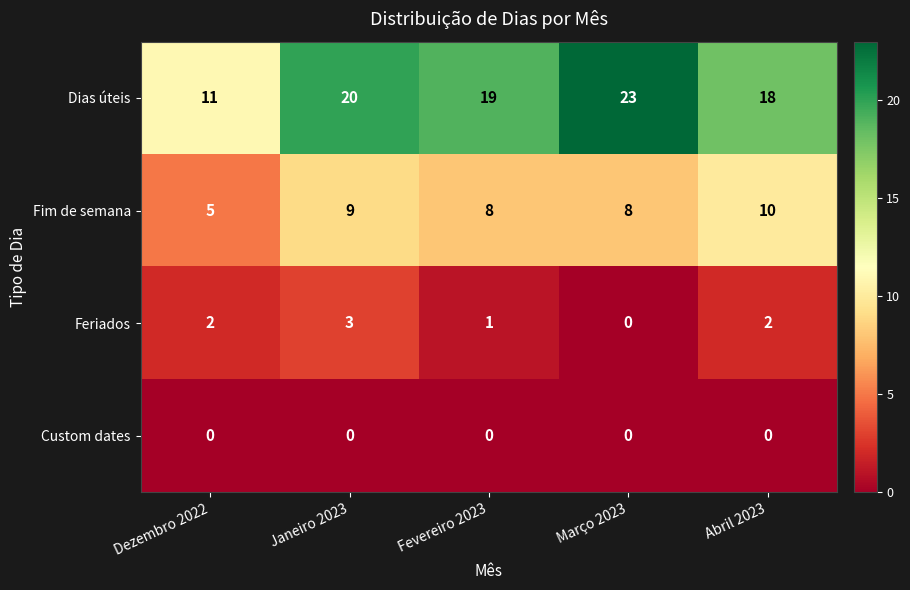

What is the lowest value of the Fim de semana series?

5